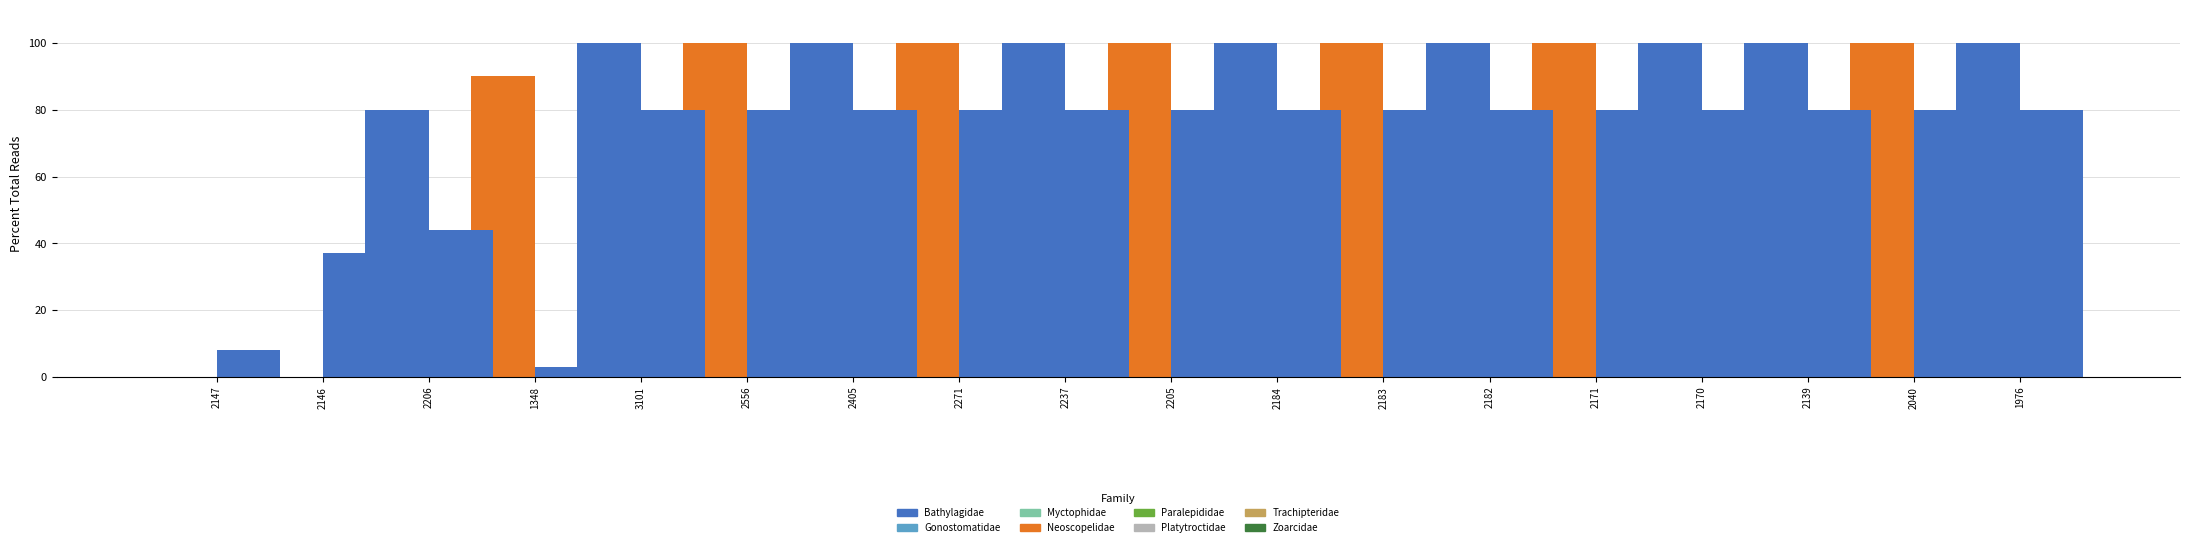

List the series in order of their overall mean, lowest first.

Bathylagidae, Neoscopelidae